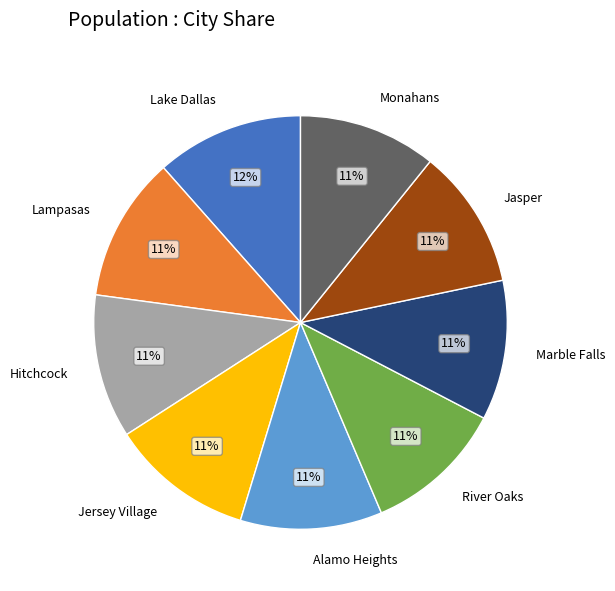

Combined, do Alamo Heights and Lake Dallas account for over 50%?

No